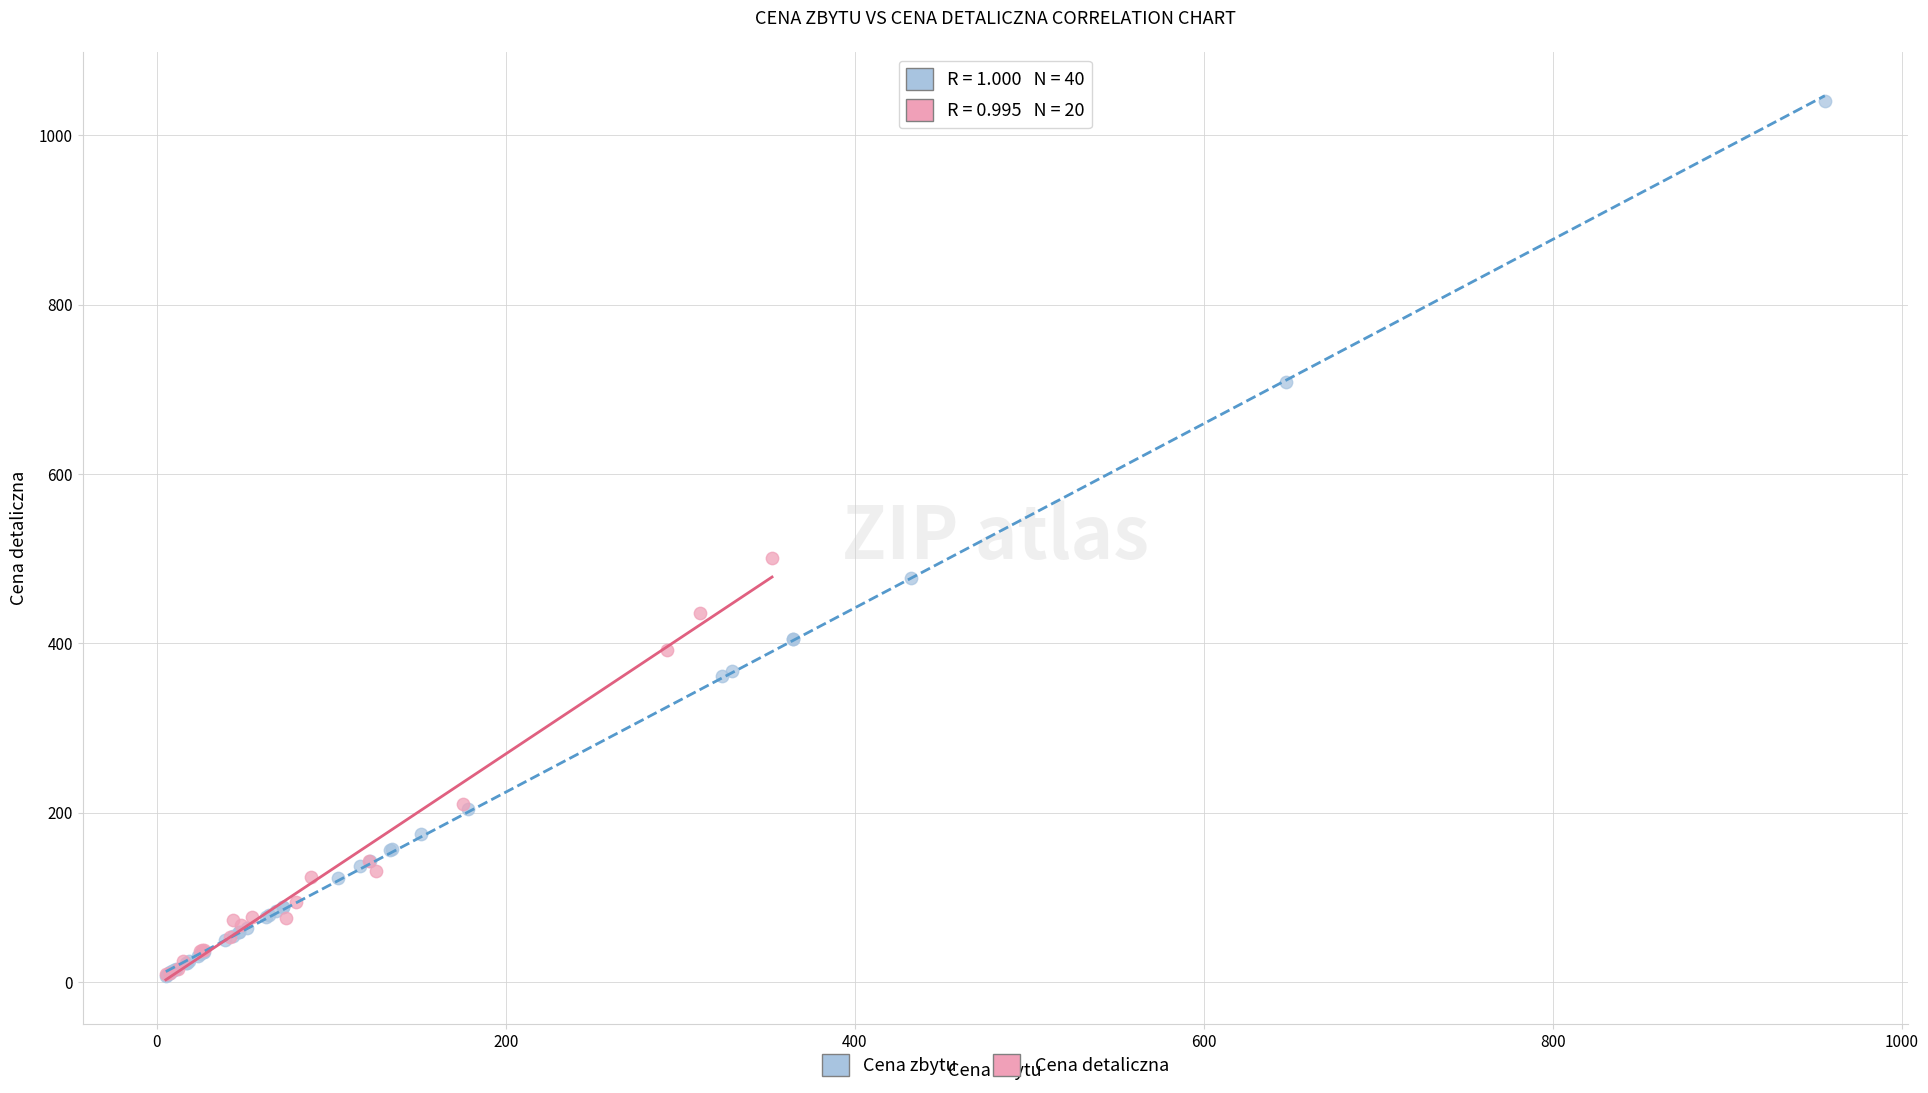

Which series has the widest spread of Y values?

Cena zbytu